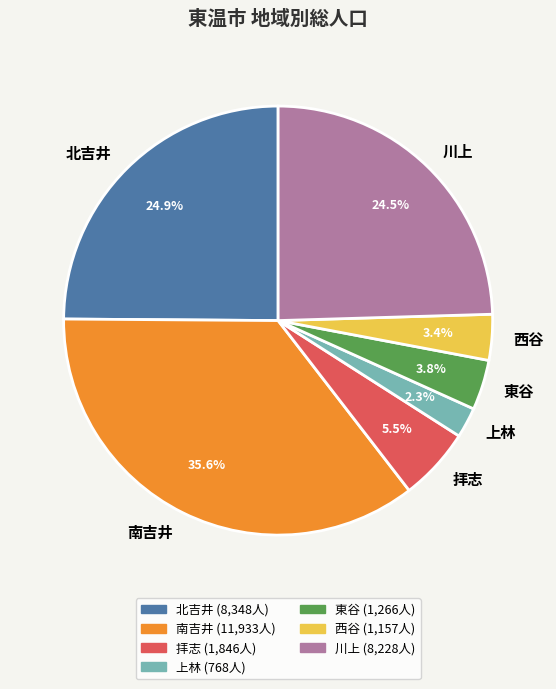

How many segments does this pie chart have?

7